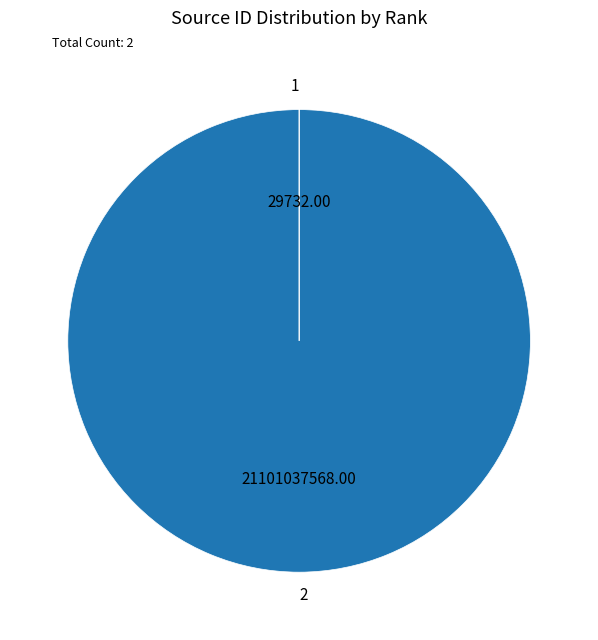

Is there a majority slice in this chart?

Yes